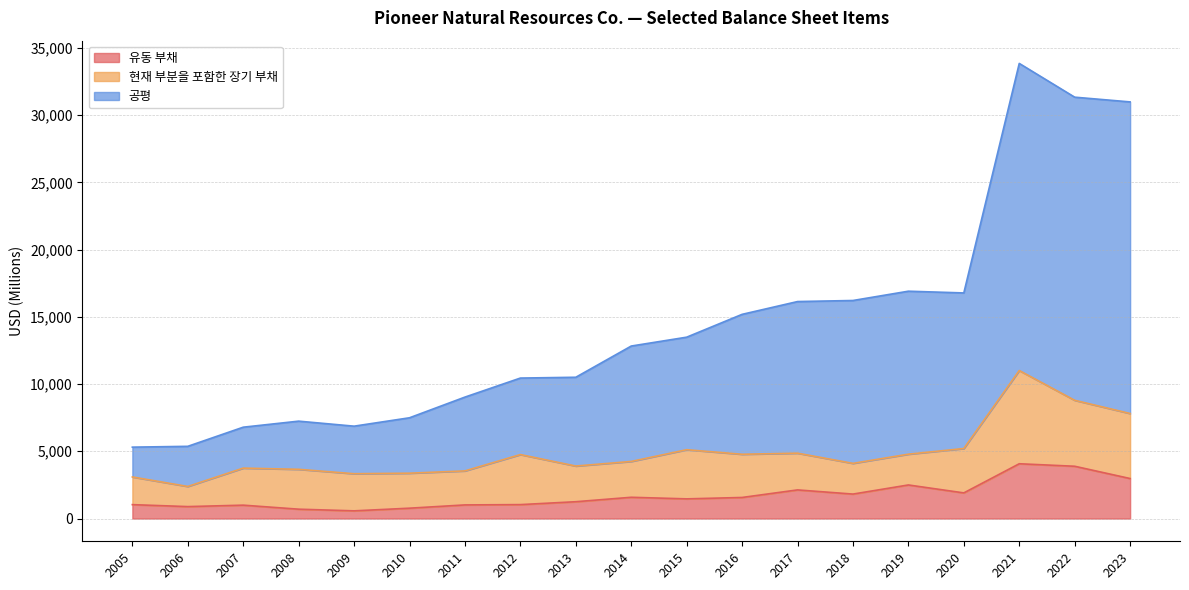

Count the number of data series in this chart.

3